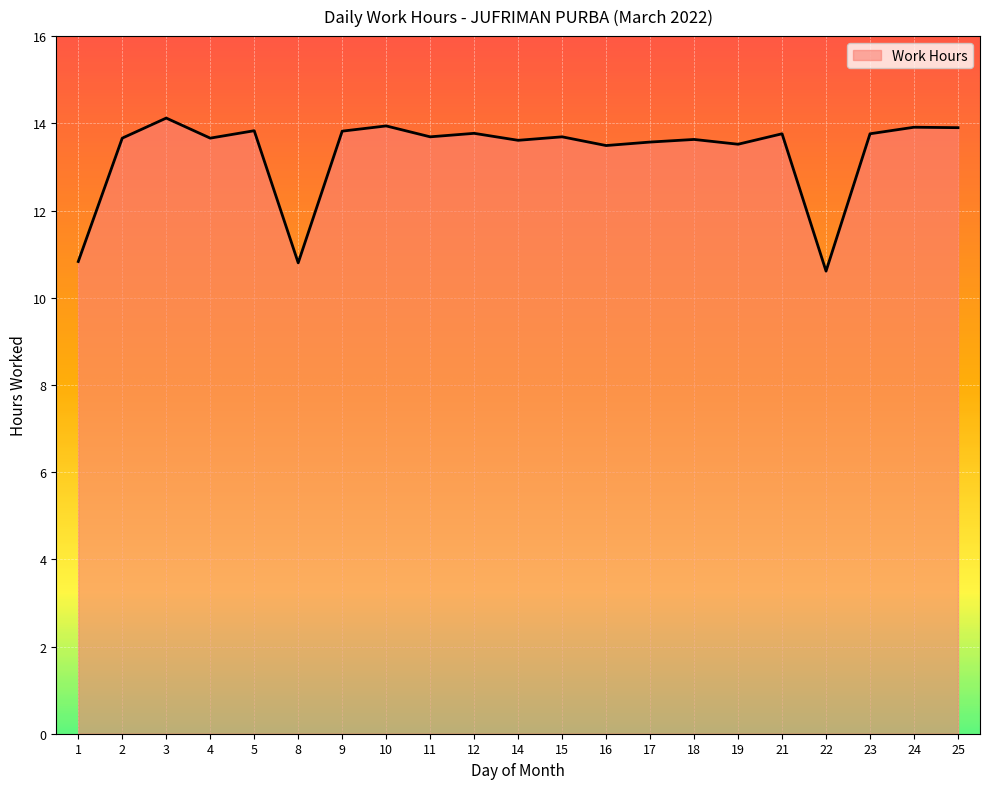

The chart shows a value of 13.9 at 24. True or false?

True